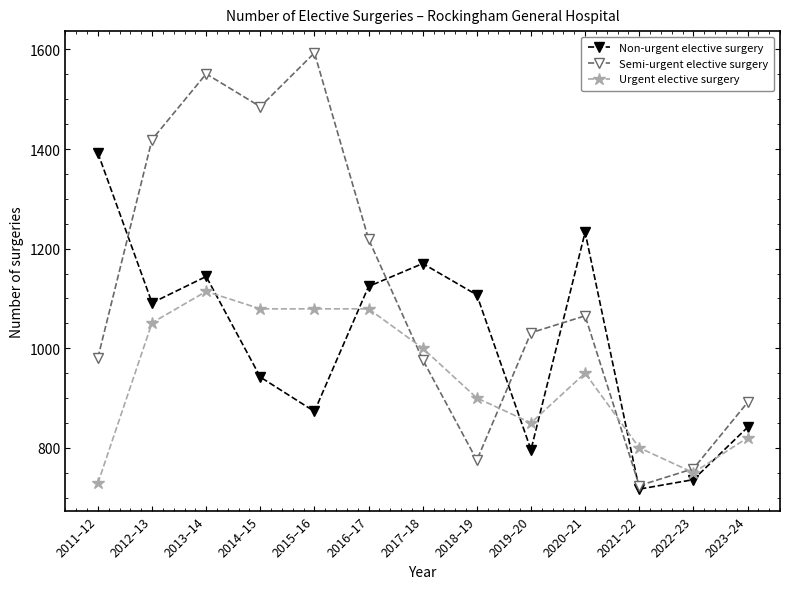

Where do Semi-urgent elective surgery and Non-urgent elective surgery first cross each other?

2011–12 and 2012–13